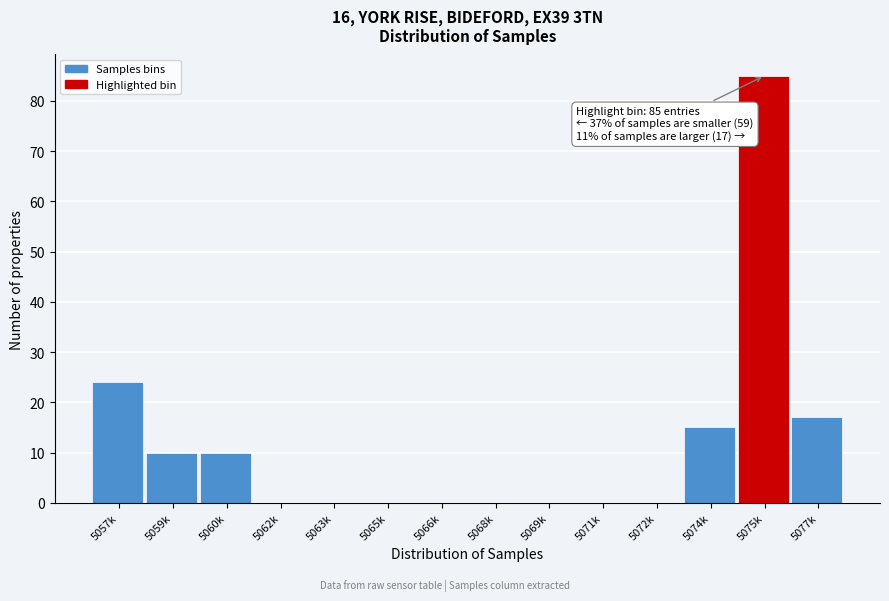

Reading left to right, list all the values displayed in this chart.

5057k=24	5059k=10	5060k=10	5062k=0	5063k=0	5065k=0	5066k=0	5068k=0	5069k=0	5071k=0	5072k=0	5074k=15	5075k=85	5077k=17